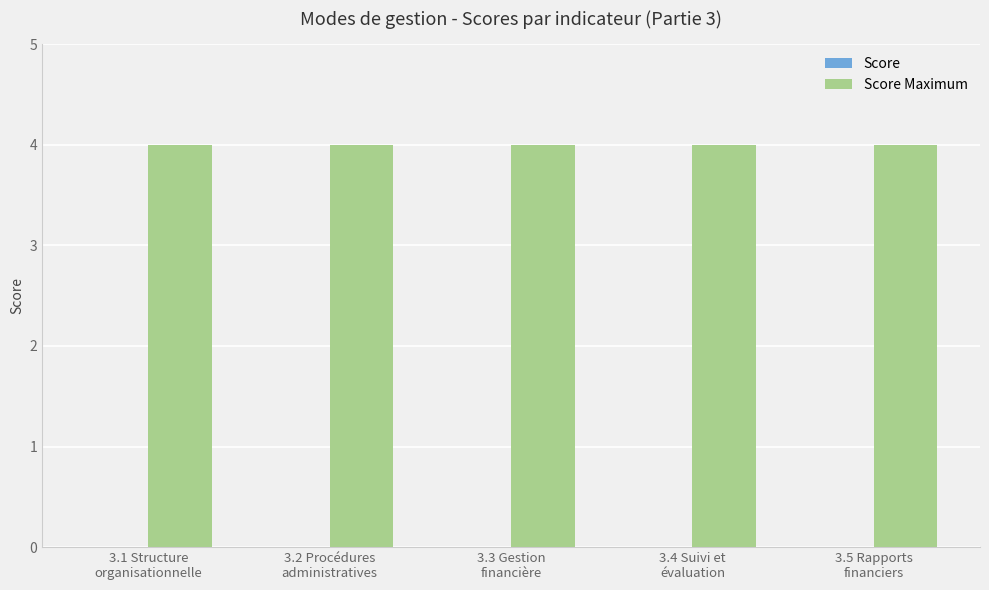

What is the maximum value shown in the chart?

4